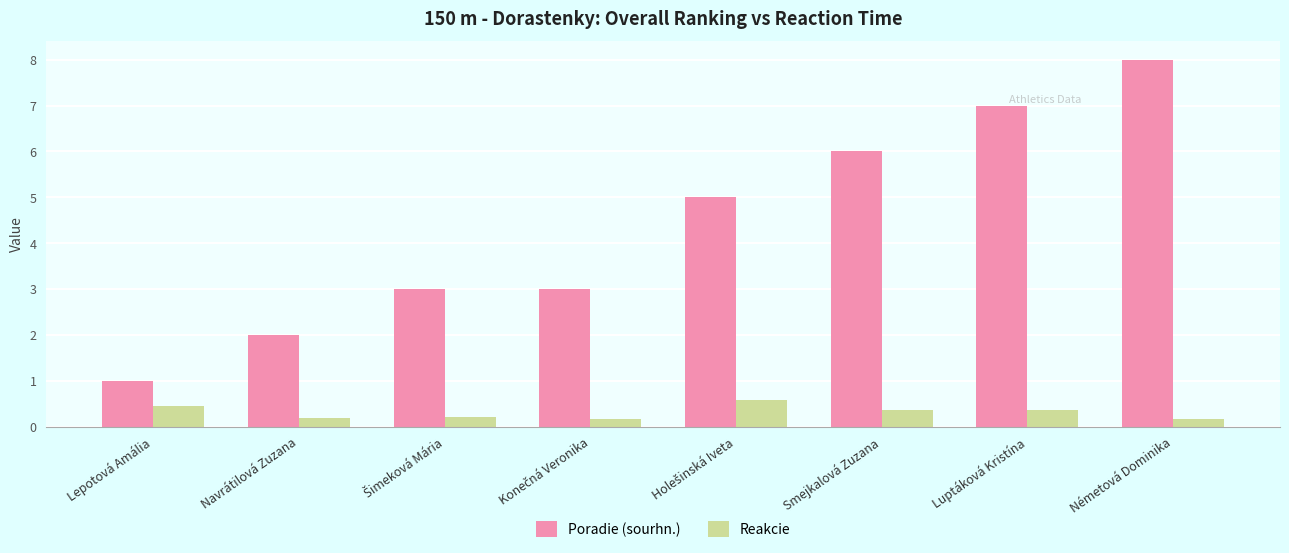

Is the value of Reakcie at Navrátilová Zuzana greater than the value of Poradie (sourhn.) at Németová Dominika?

No